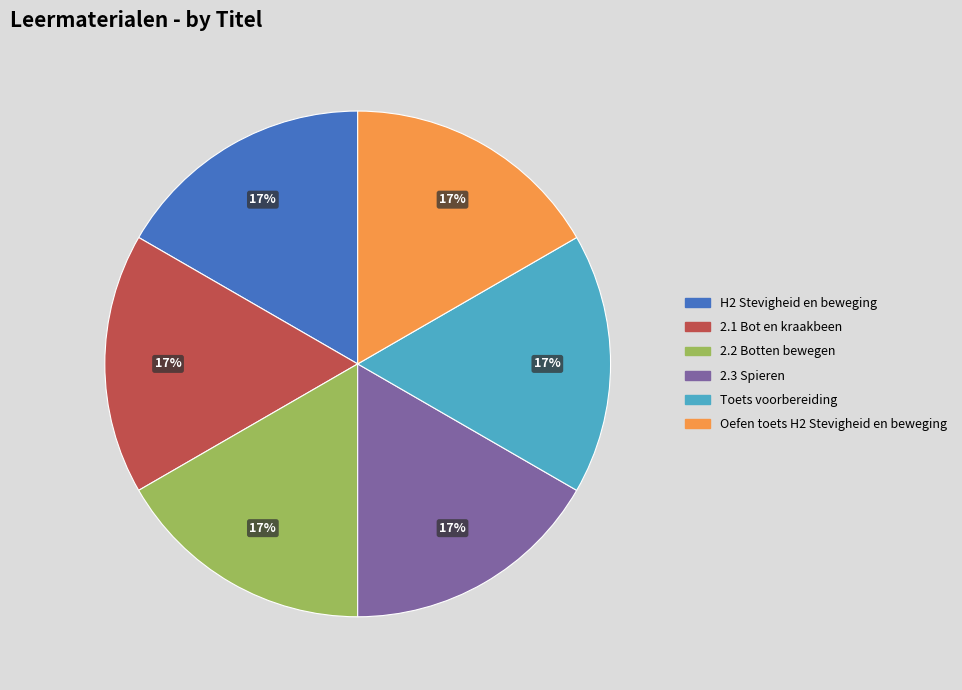

What is the ratio of the value at Oefen toets H2 Stevigheid en beweging to the value at 2.2 Botten bewegen?

1.0